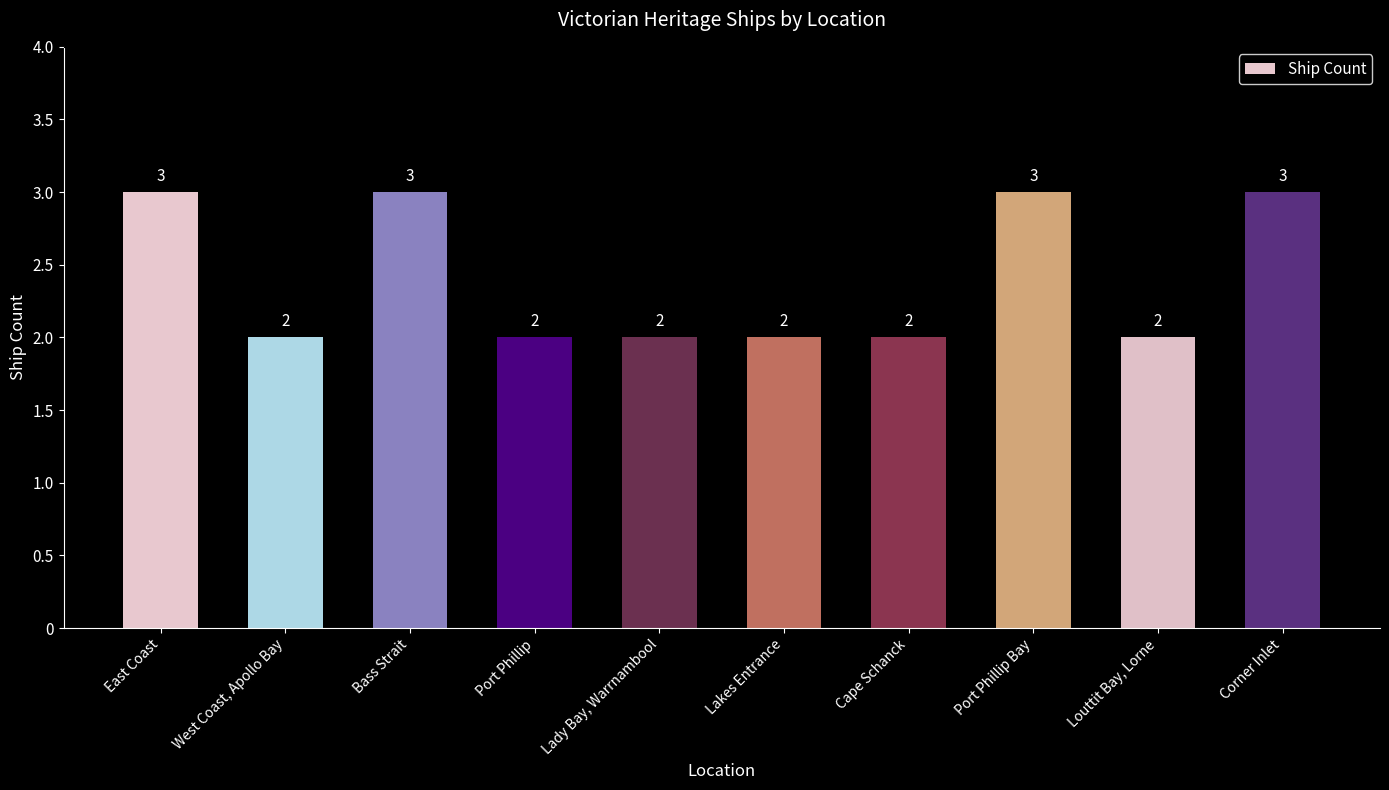

What position from the left is Corner Inlet?

10